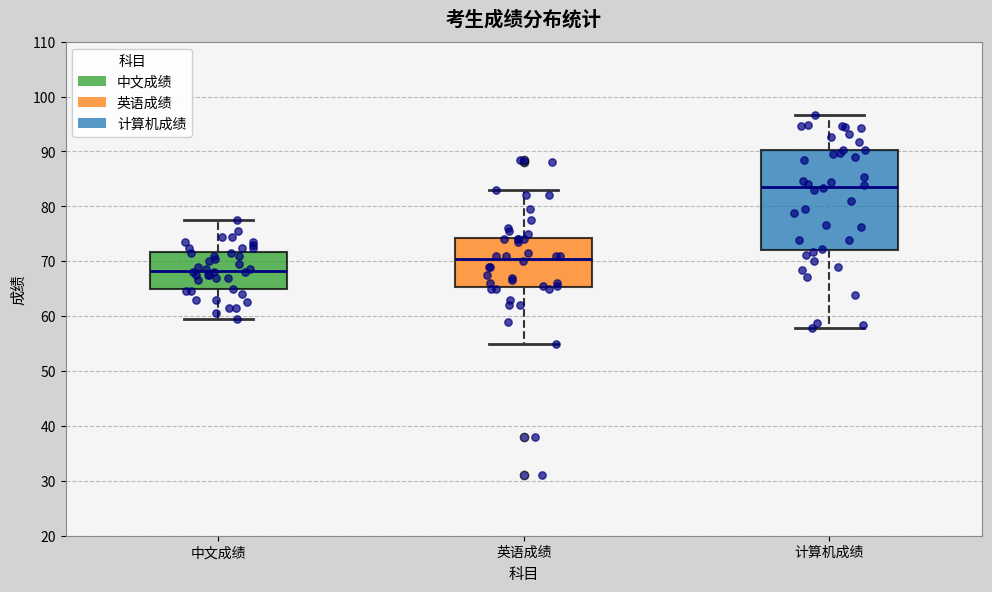

Where is the upper edge of the box for 中文成绩 on the y-axis? The values are not printed on the chart, so give them approximately, as read against the axis.

72